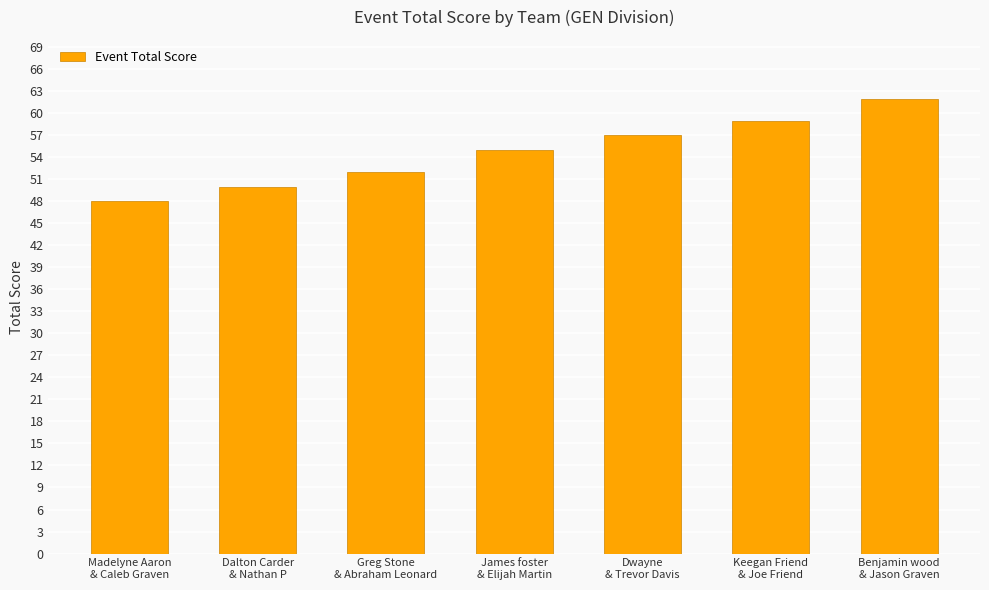

What position from the right is James foster
& Elijah Martin?

4